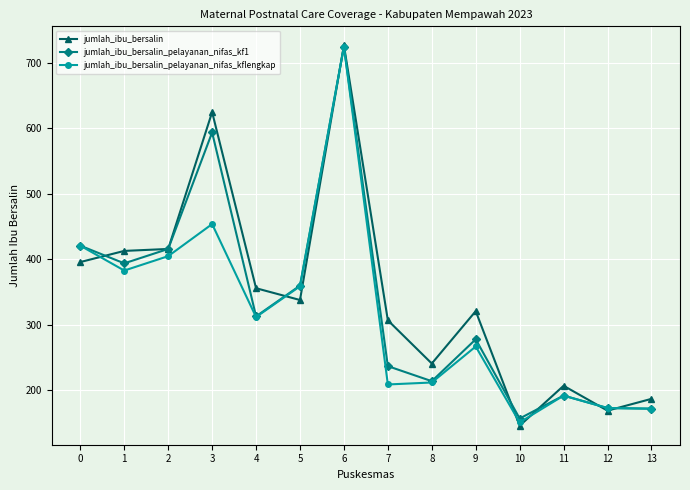

Is this an area chart (filled region under the line)?

No